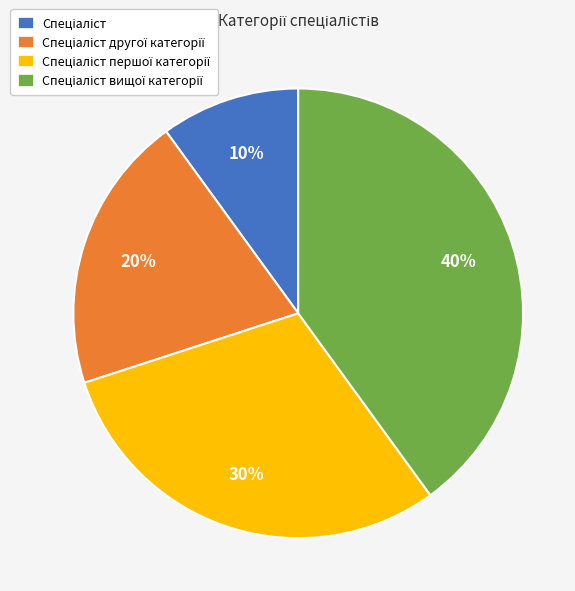

How many slices are in this pie chart?

4